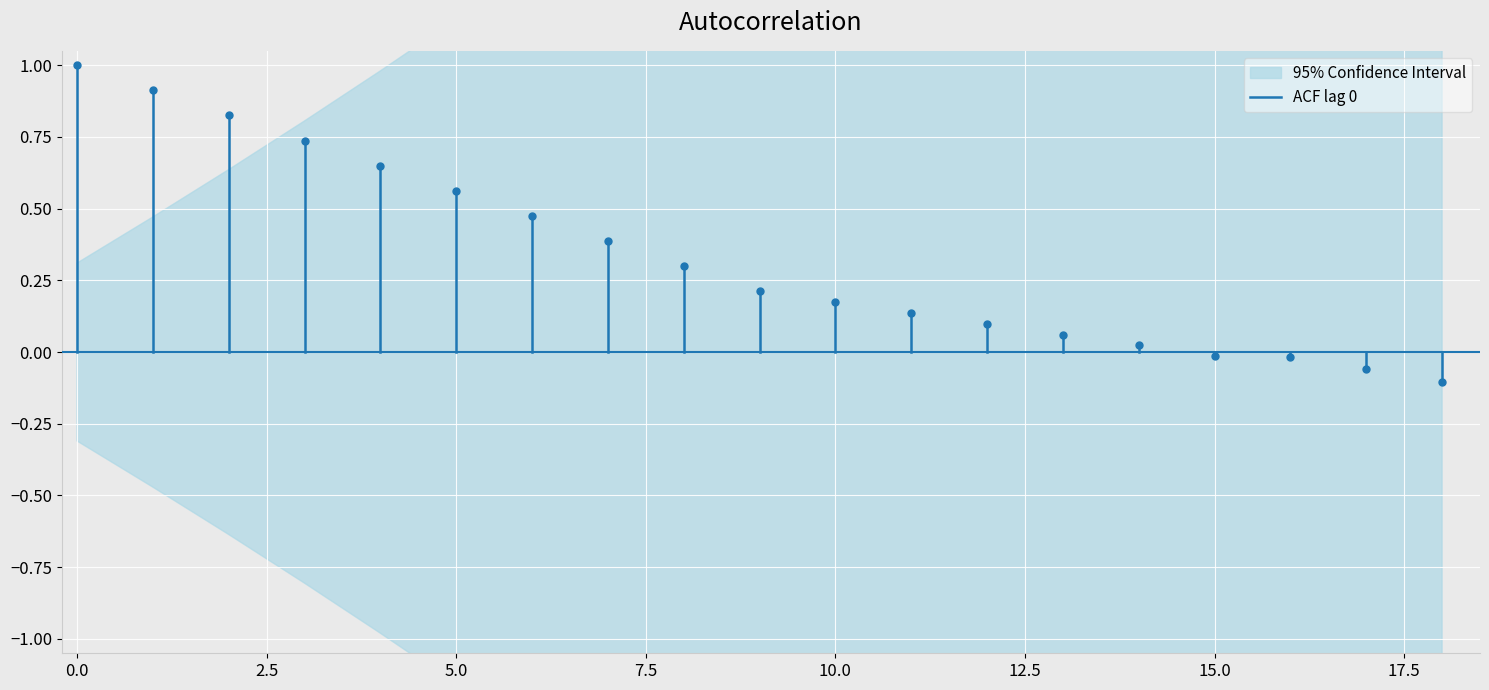

What is the change in value from −2.5 to 0.0?

+1